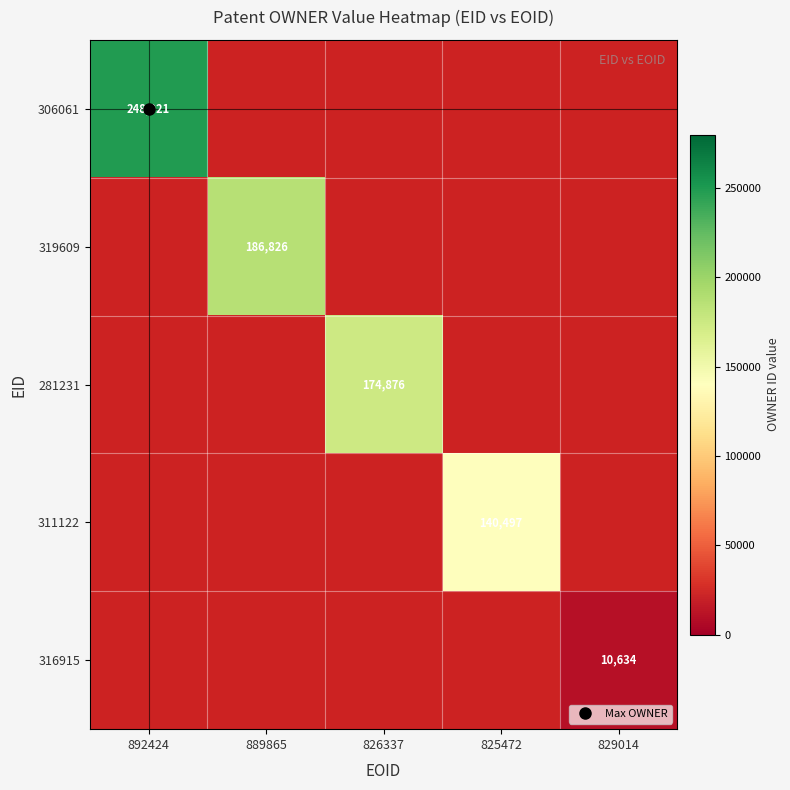

Is the value of 306061 at 826337 greater than the value of 316915 at 829014?

No